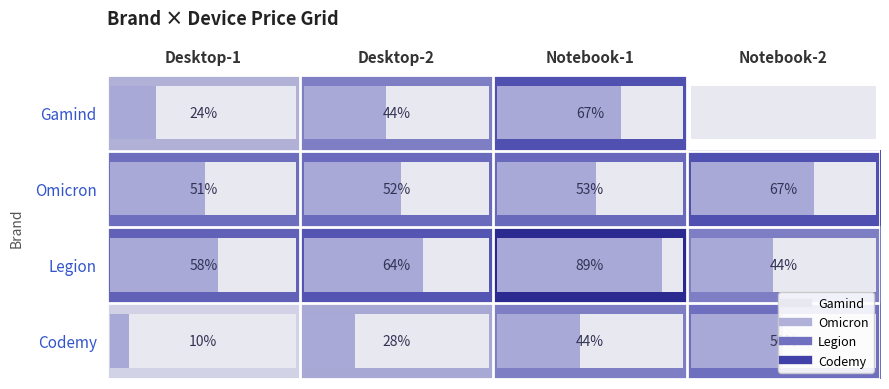

List the labels in order of Legion value, largest first.

Notebook-1, Desktop-2, Desktop-1, Notebook-2